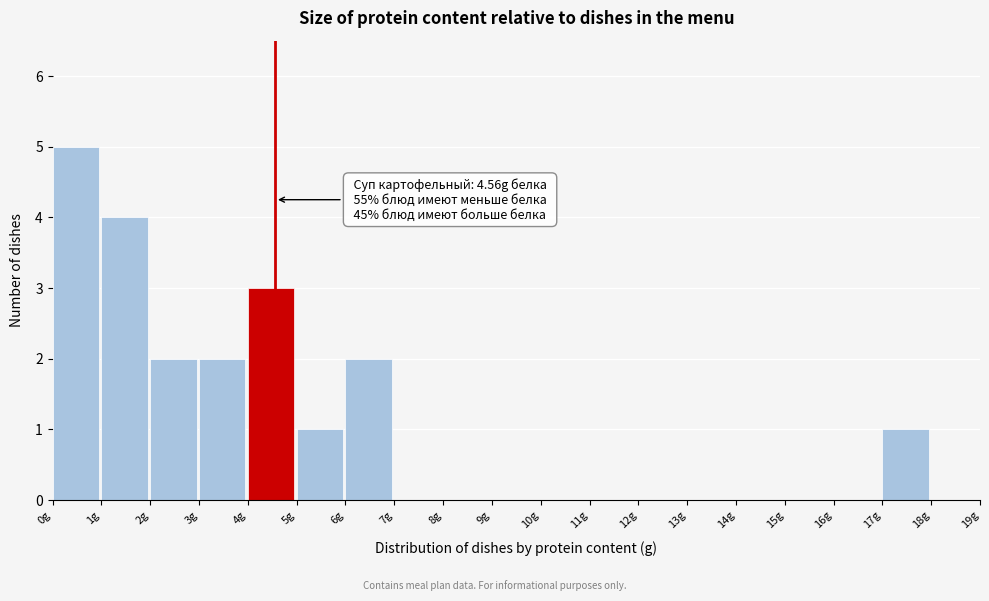

Over which range of the x-axis is the bar tallest?

0 to 1